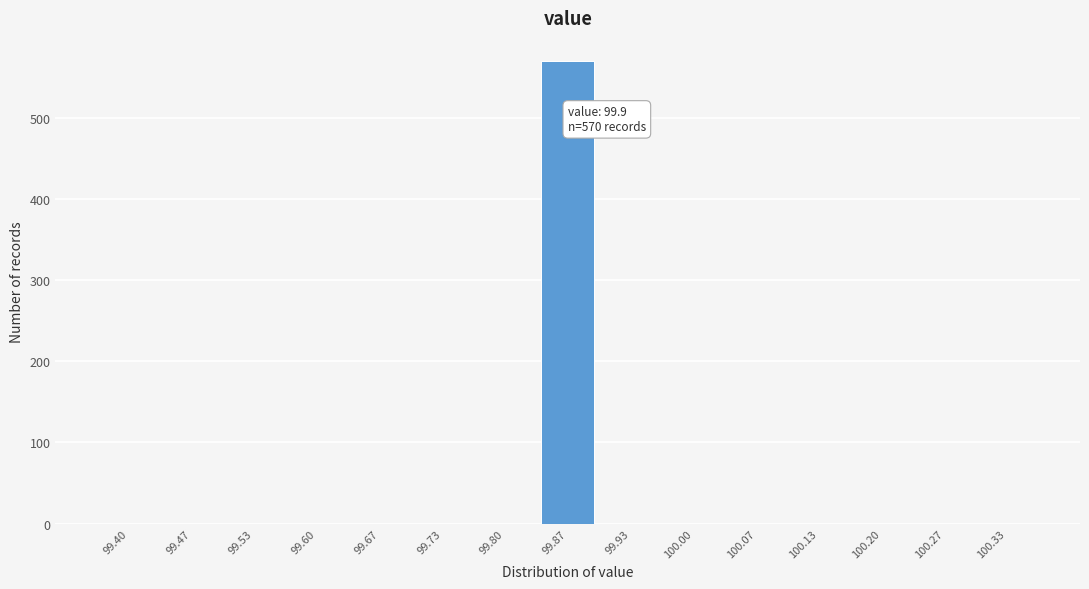

Reading left to right, extract all data points from this chart.

99.40=0	99.47=0	99.53=0	99.60=0	99.67=0	99.73=0	99.80=0	99.87=570	99.93=0	100.00=0	100.07=0	100.13=0	100.20=0	100.27=0	100.33=0